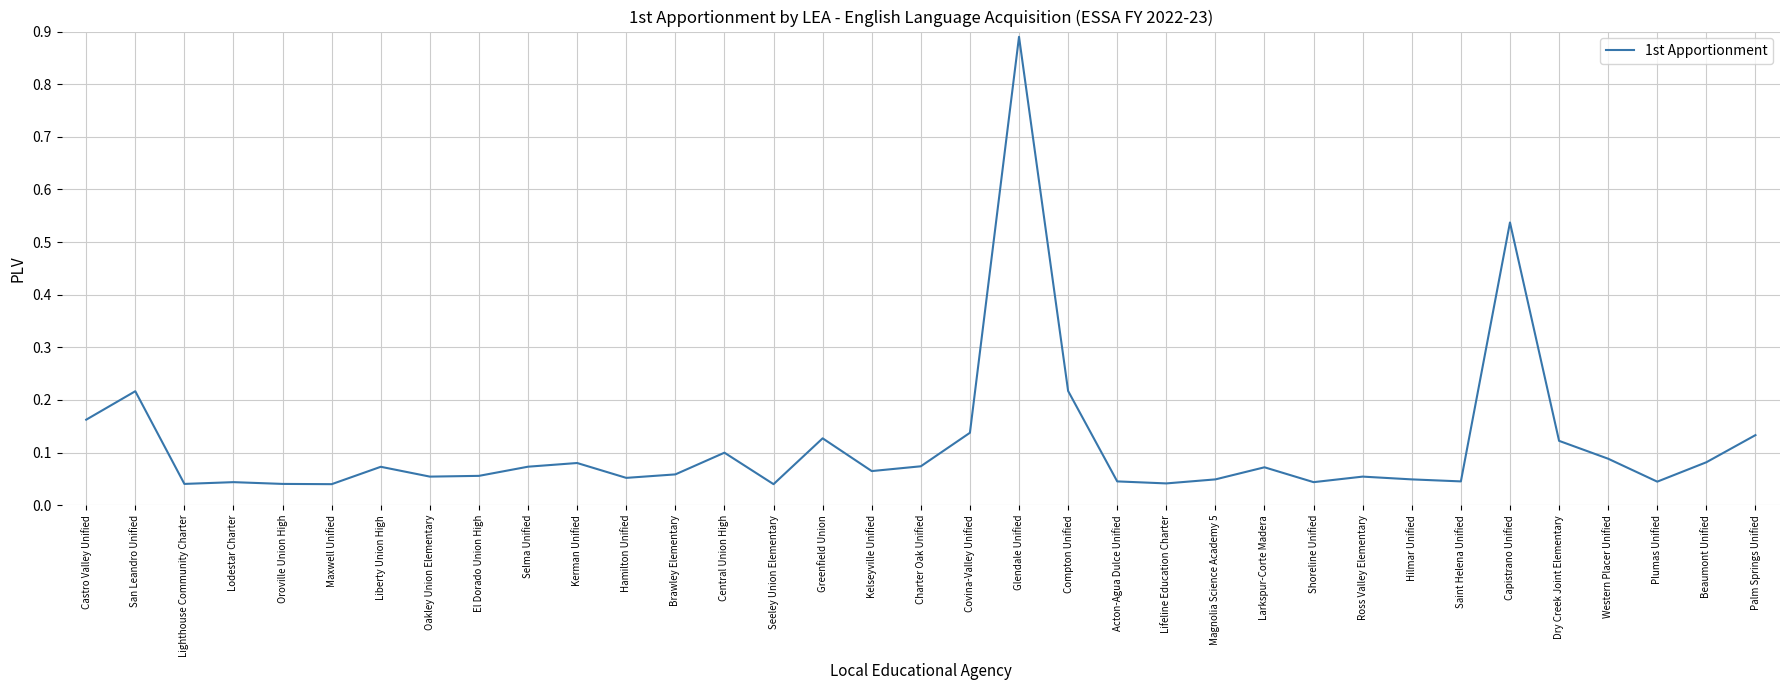

Is it true that the value at Oakley Union Elementary is 0.1?

True